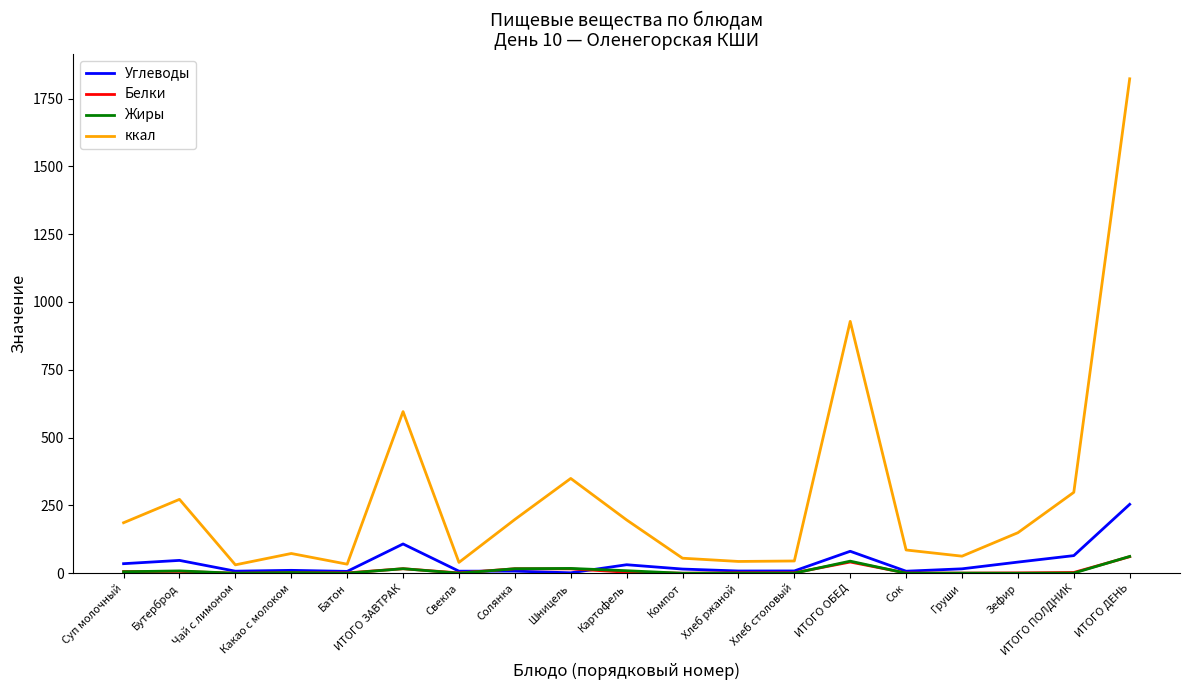

The value of Углеводы at ИТОГО ДЕНЬ is 345.7. True or false?

False